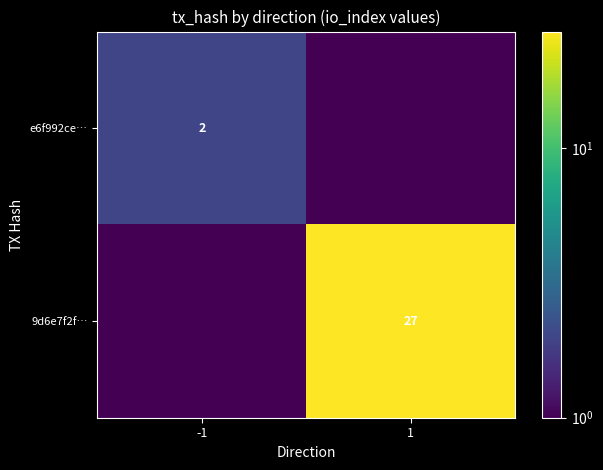

The value of e6f992ce… at -1 is 1.0. True or false?

False